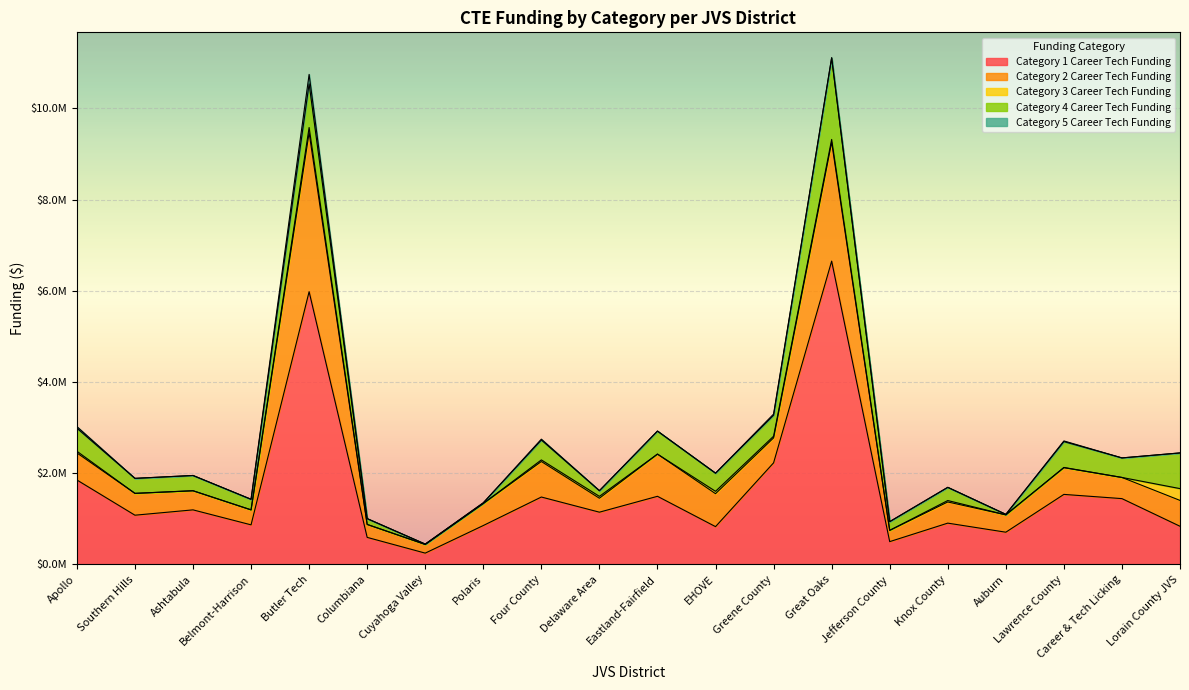

Is the value of Category 1 Career Tech Funding at Southern Hills greater than the value of Category 3 Career Tech Funding at EHOVE?

Yes